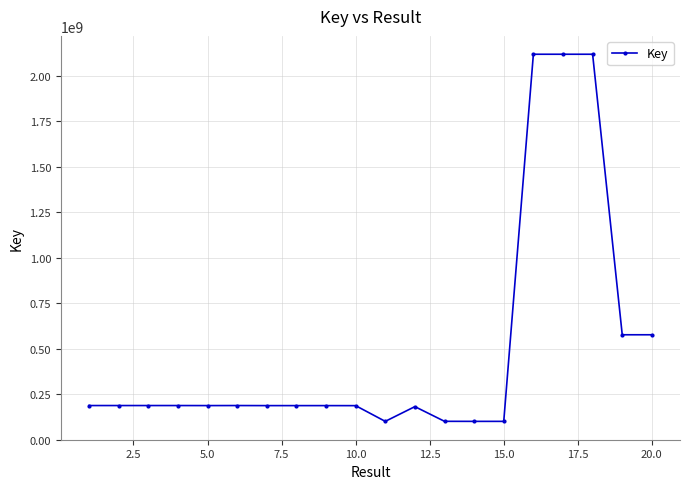

Does the chart display data point markers on the line(s)?

Yes